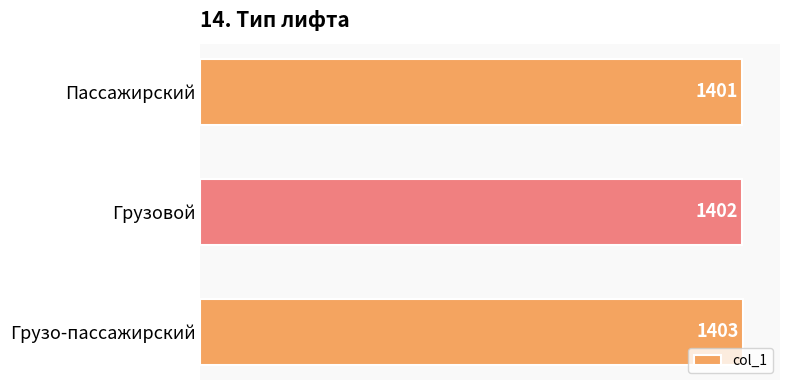

True or false: the data shows 2045 at Грузо-пассажирский.

False